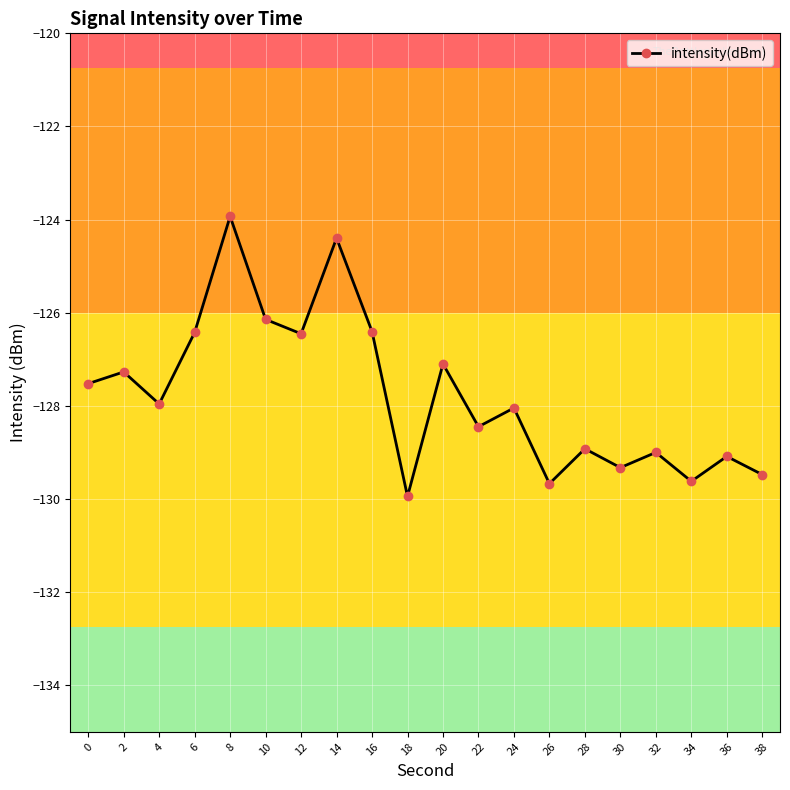

What is the value of the 11th point from the left?

-127.1